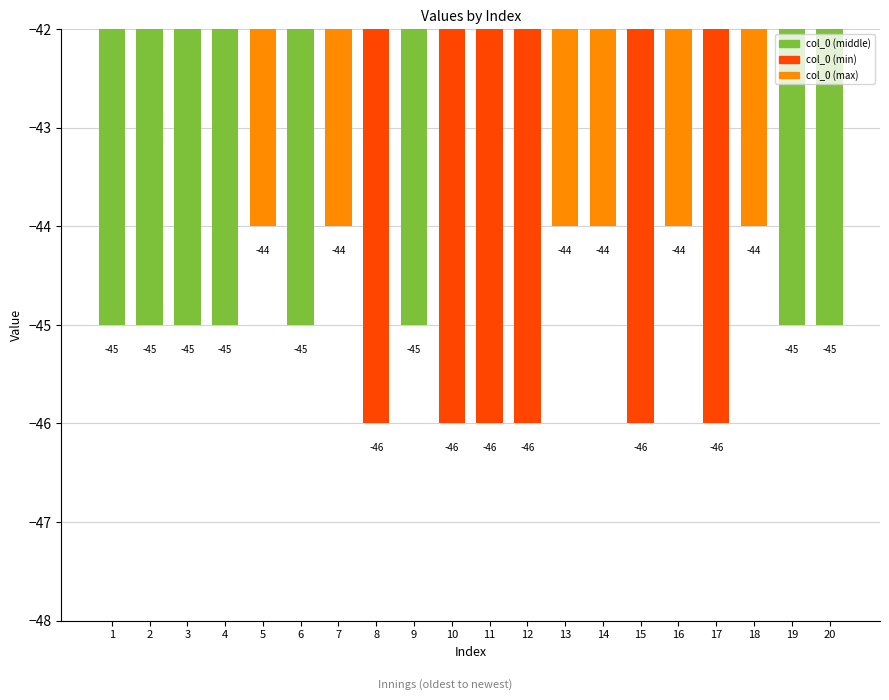

What is the value of the 19th bar from the left?

-45